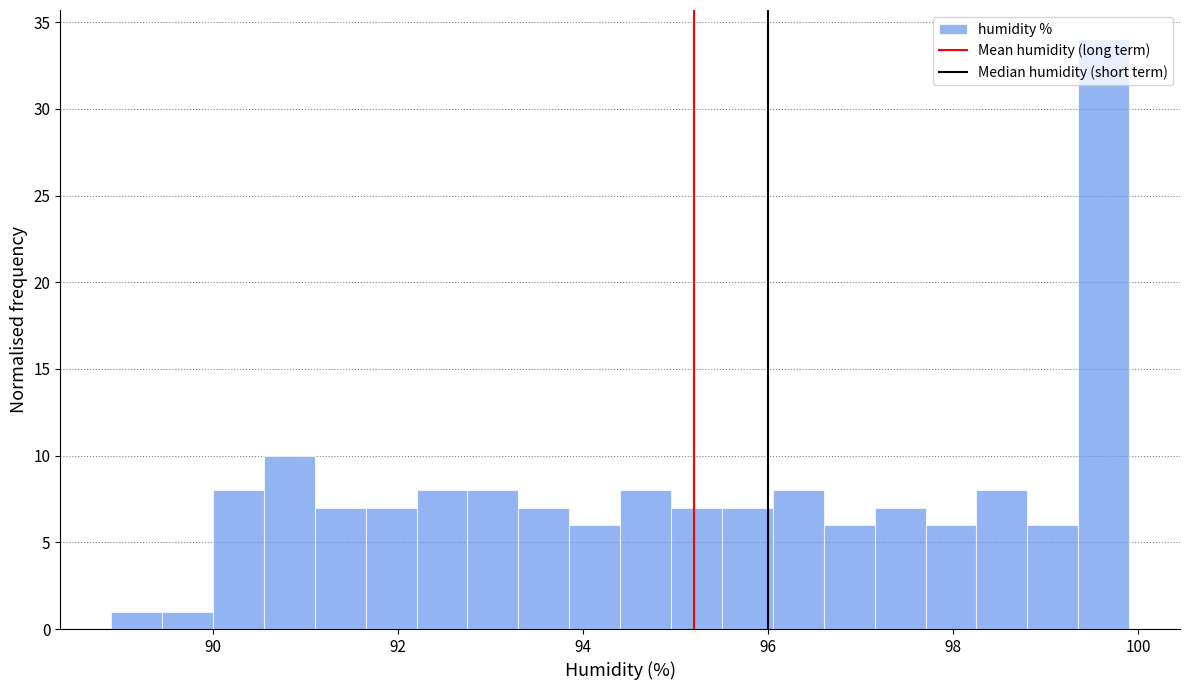

Around what value on the x-axis is the tallest bar? Give the approximate position of its centre, as read against the axis.

99.6